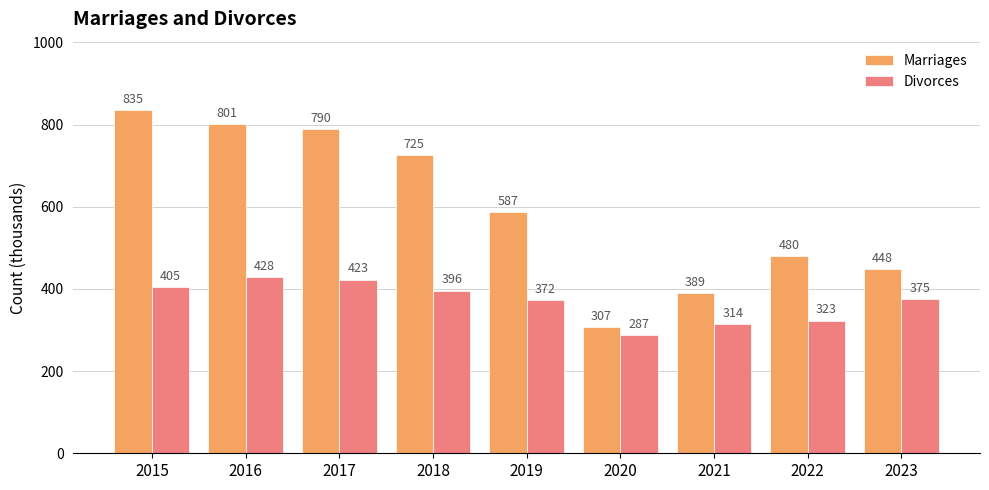

At which label does Marriages first exceed 587?

2015